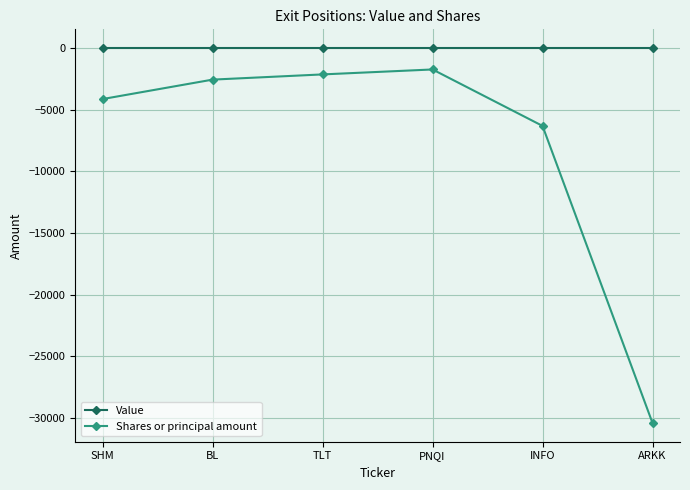

Rank the categories by Shares or principal amount value from highest to lowest.

PNQI, TLT, BL, SHM, INFO, ARKK